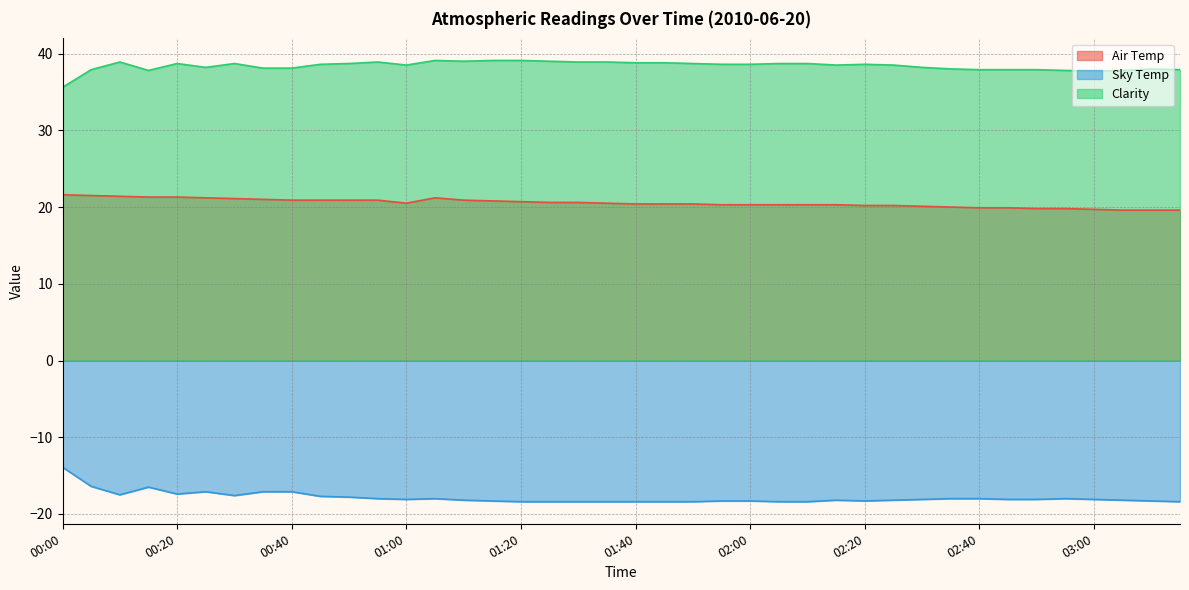

What is the average value of the Sky Temp series?

-17.9